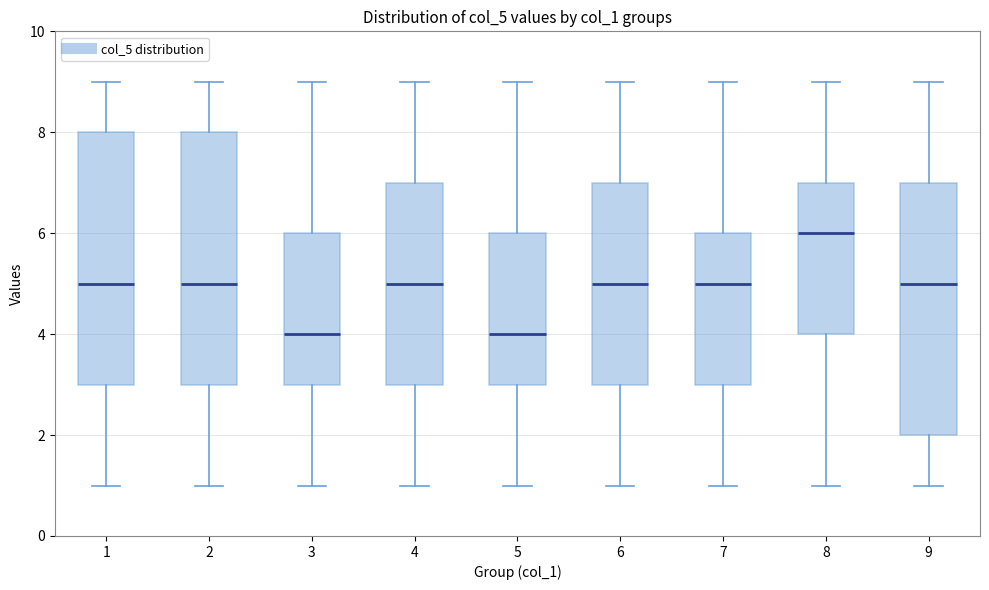

Reading left to right, transcribe this box plot: for each box, give where its median line is, the range the box spans, and where its two whiskers end, as read against the y-axis. The values are not printed on the chart, so give them approximately, as read against the axis.

1: median 5, box 3 to 8, whiskers 1 to 9
2: median 5, box 3 to 8, whiskers 1 to 9
3: median 4, box 3 to 6, whiskers 1 to 9
4: median 5, box 3 to 7, whiskers 1 to 9
5: median 4, box 3 to 6, whiskers 1 to 9
6: median 5, box 3 to 7, whiskers 1 to 9
7: median 5, box 3 to 6, whiskers 1 to 9
8: median 6, box 4 to 7, whiskers 1 to 9
9: median 5, box 2 to 7, whiskers 1 to 9